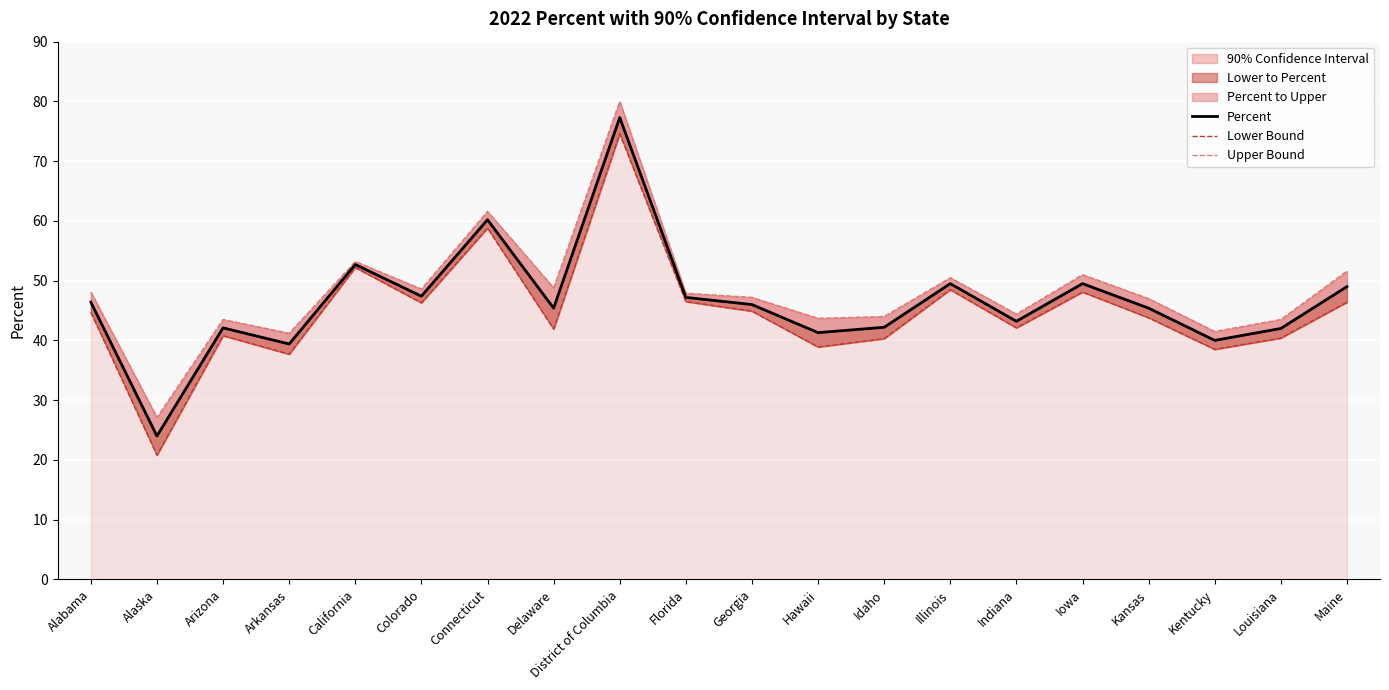

List the series in order of their overall mean, lowest first.

Lower Bound, Percent, Upper Bound